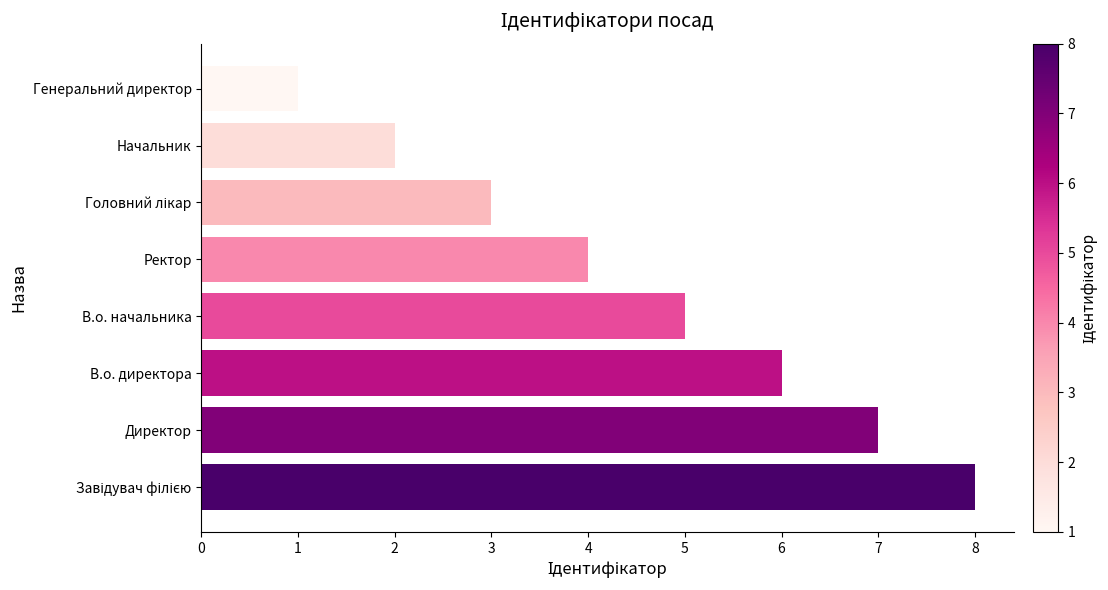

What is the change in value from Ректор to Генеральний директор?

-3